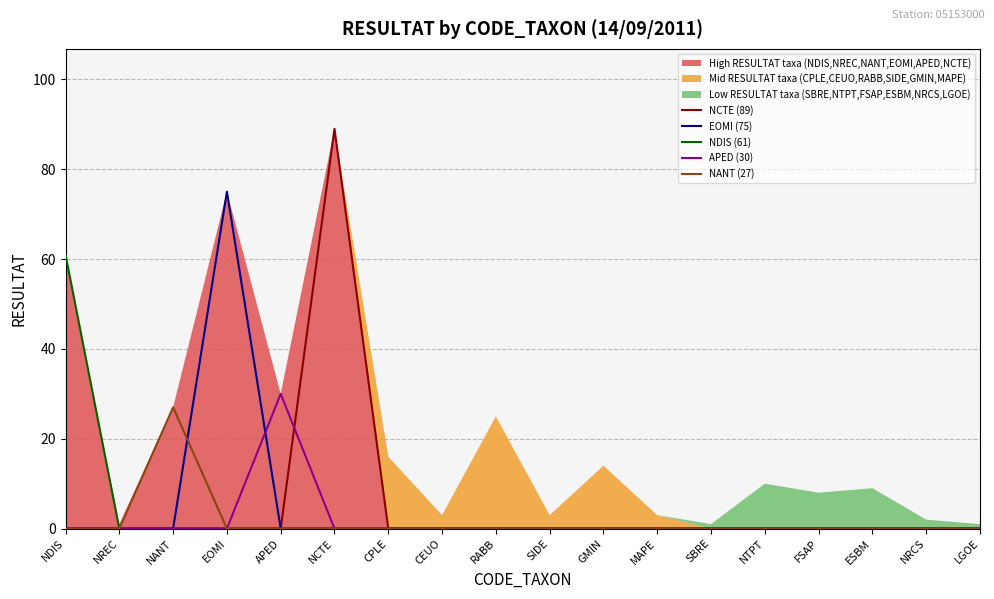

The NCTE (89) series shows -53 at CEUO. True or false?

False